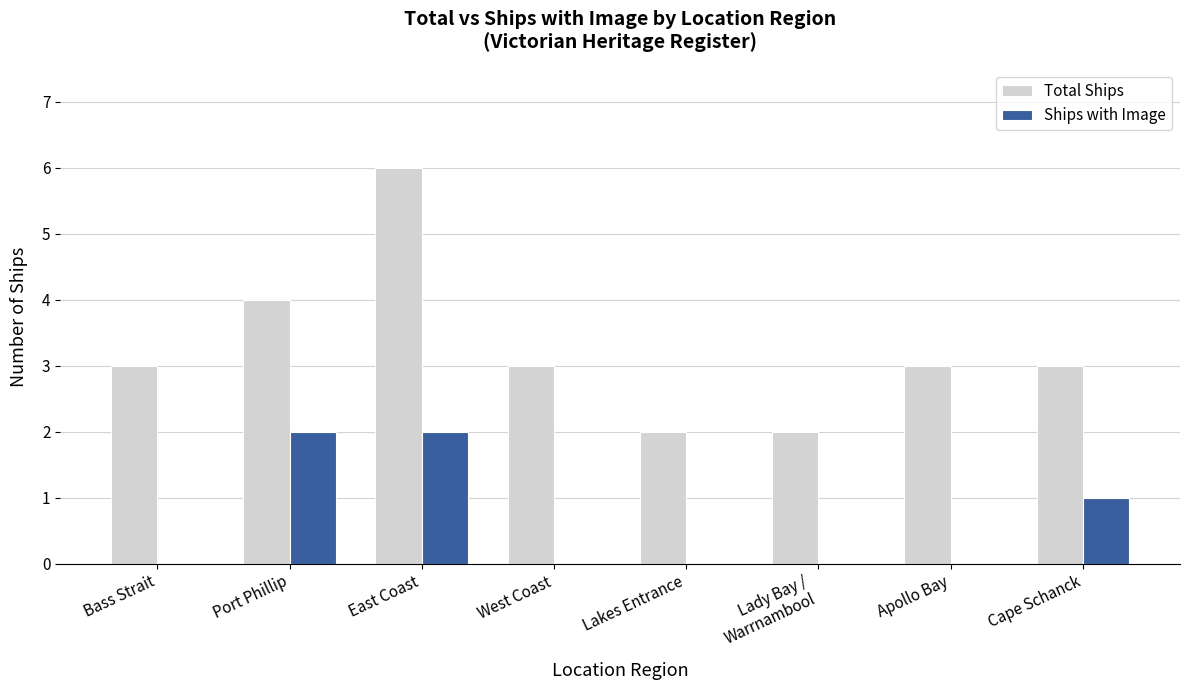

What is the total value across all series at Cape Schanck?

4